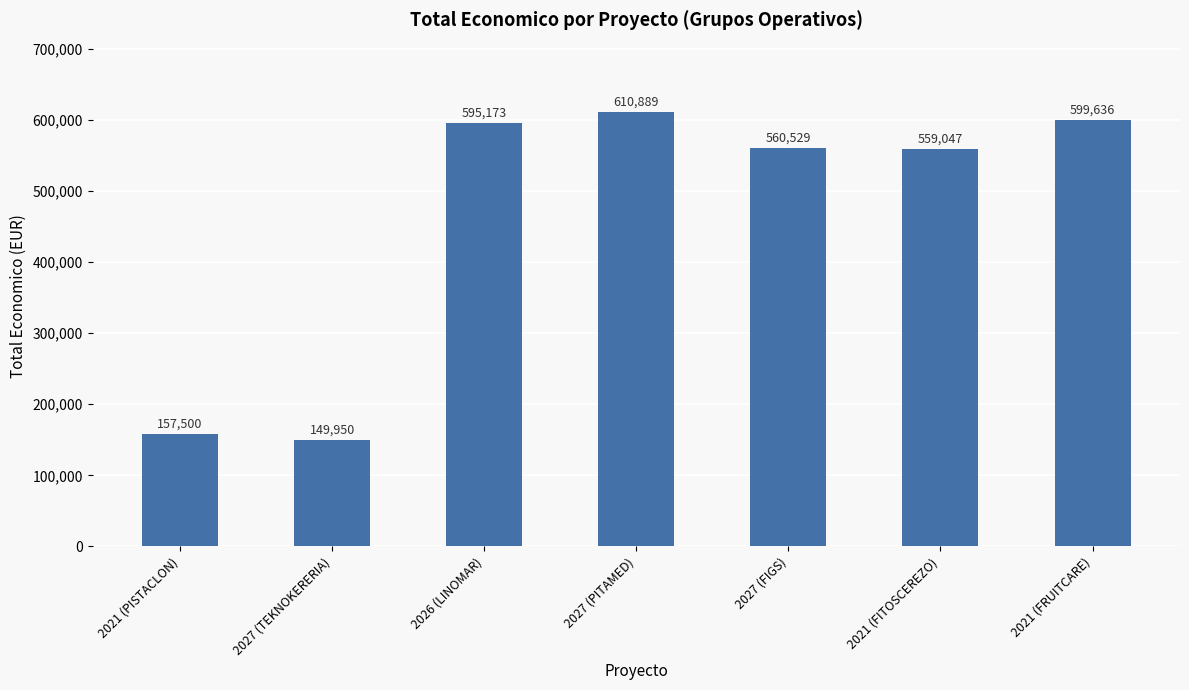

What is the difference between the maximum and second lowest values?

453389